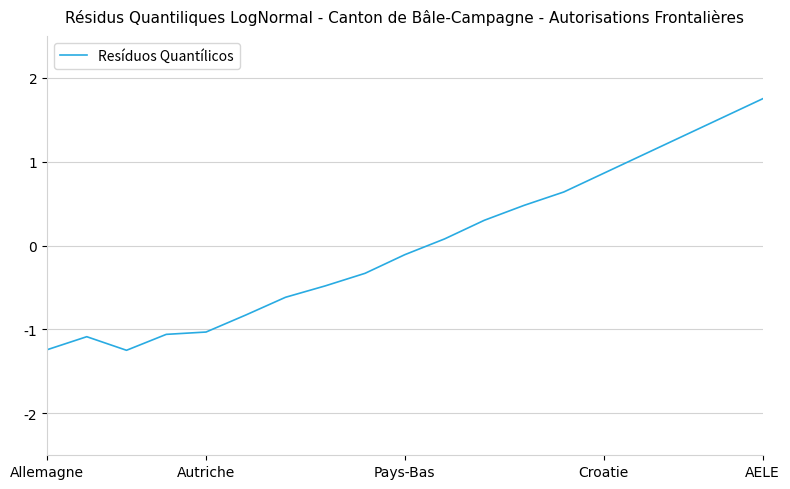

What is the minimum value shown in the chart?

-1.2